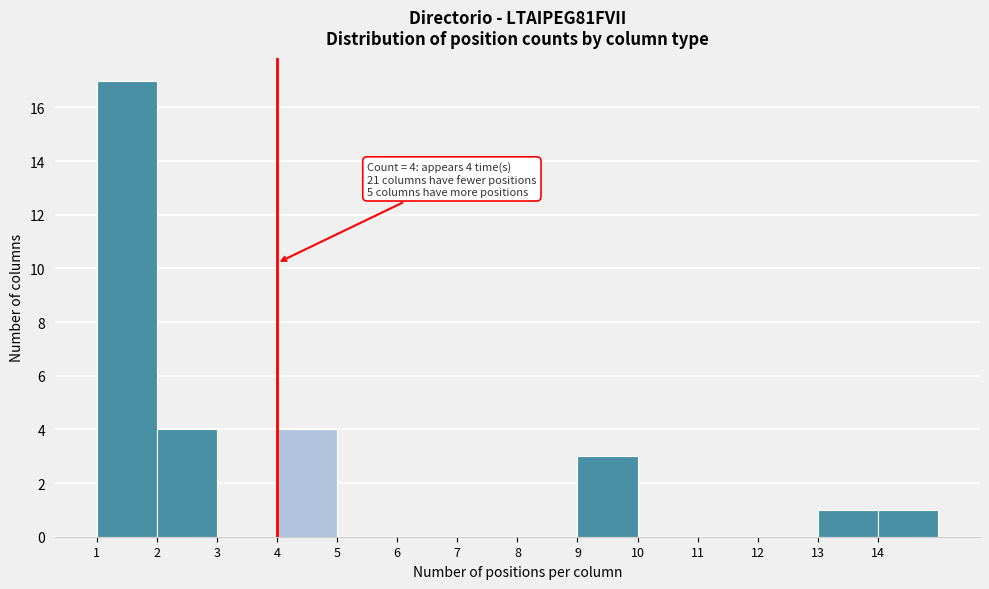

Which range on the x-axis has the tallest bar?

1 to 2